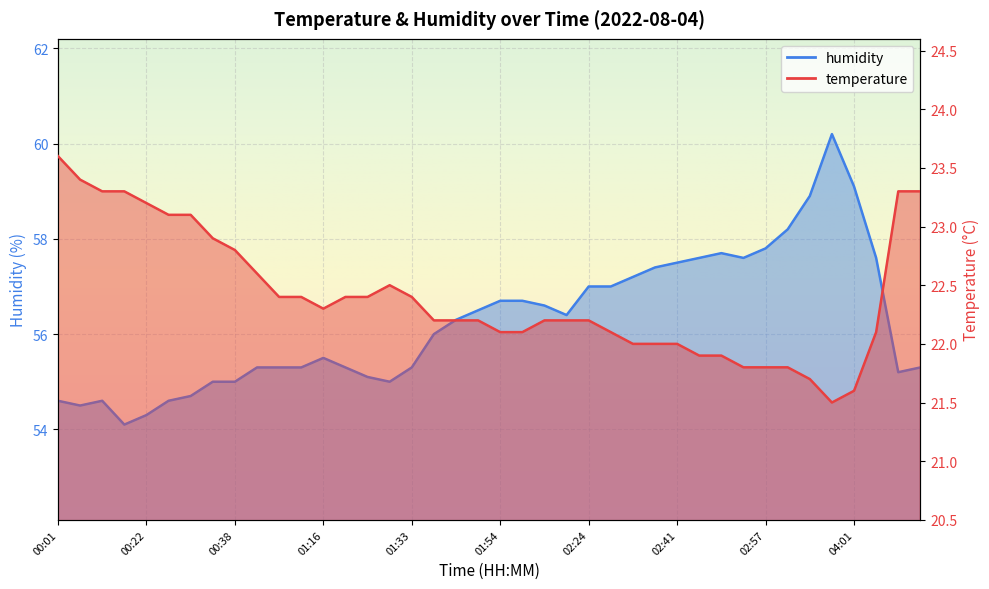

Which has a higher value, 00:30 or 00:38?

00:30